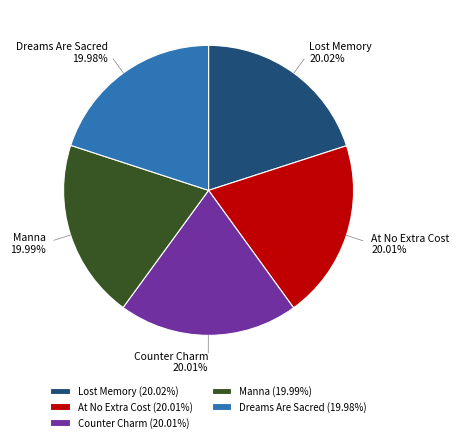

Is the sum of At No Extra Cost and Counter Charm greater than half?

No